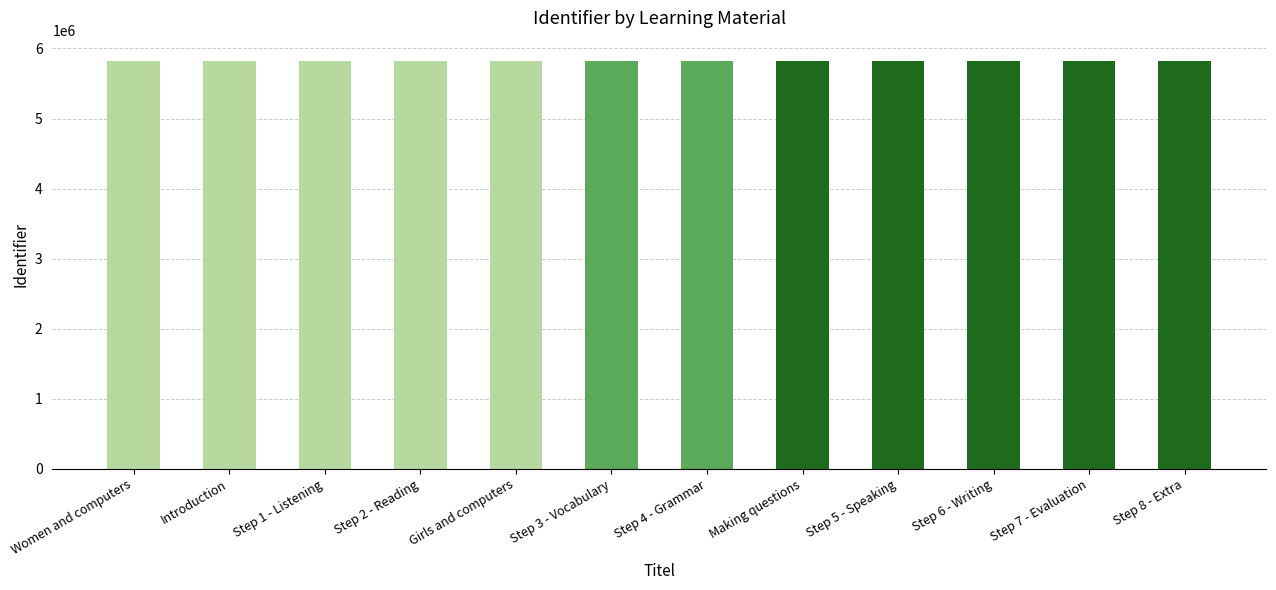

What is the difference between the second highest and minimum values?

23